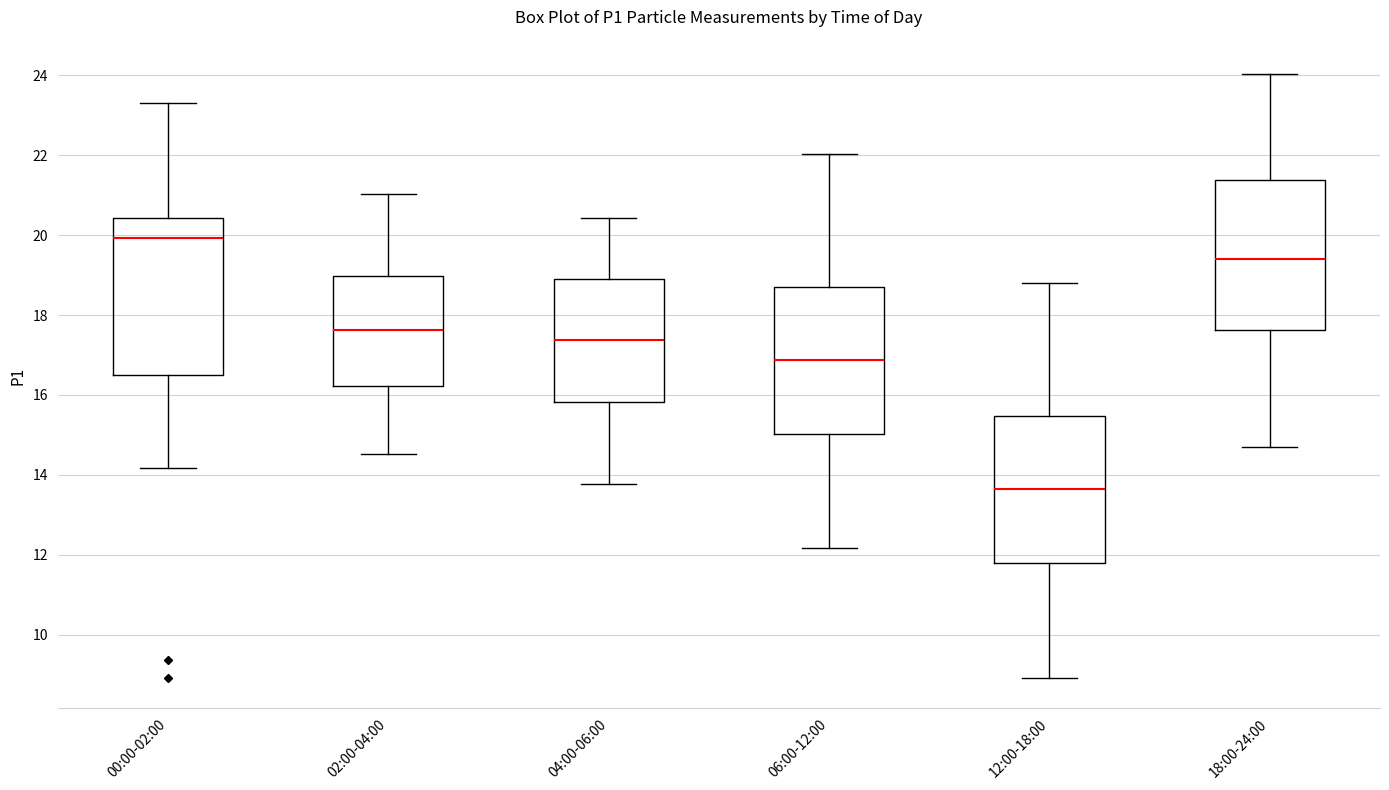

Where does the lower whisker of the box for 18:00-24:00 end on the y-axis? The values are not printed on the chart, so give them approximately, as read against the axis.

14.8